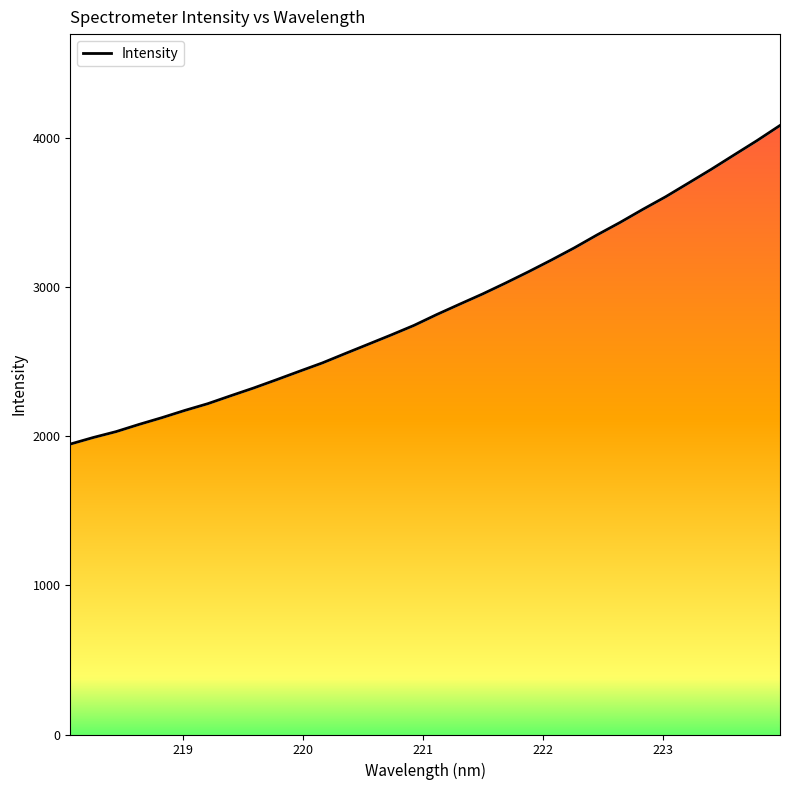

What is the smallest value displayed?

1946.4